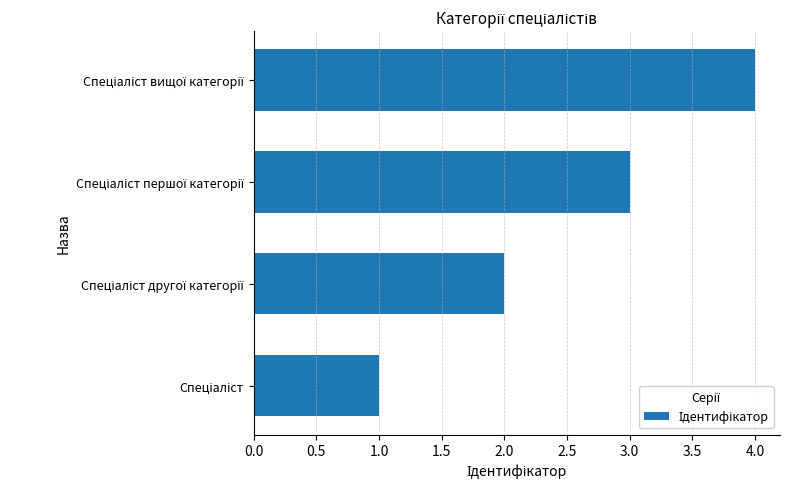

What is the sum of all values?

10